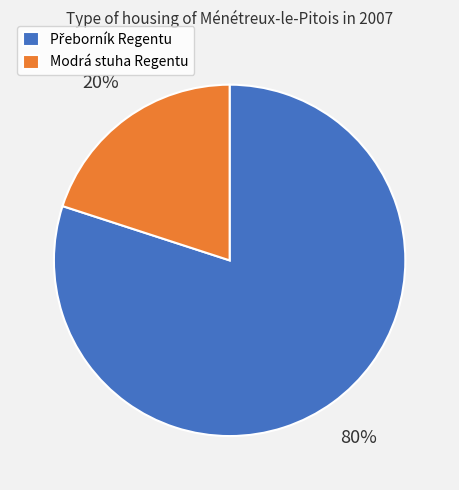

Is there a majority slice in this chart?

Yes